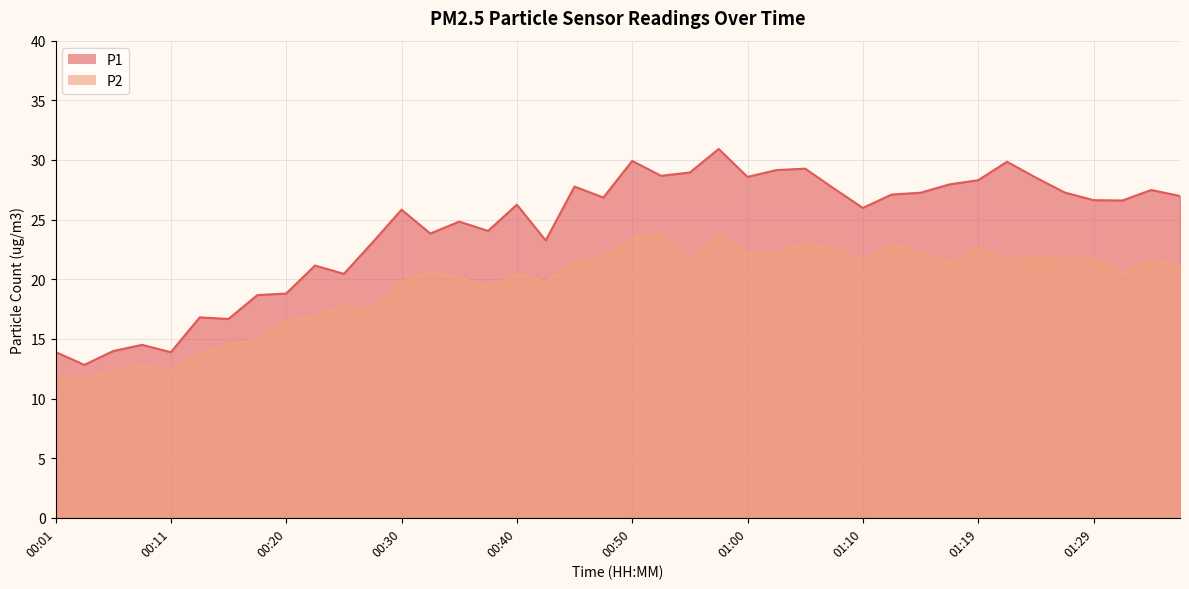

Reading right to left, transcribe all the data shown in this chart.

P1: 27.0	27.5	26.6	26.6	27.3	28.5	29.9	28.3	27.9	27.2	27.1	26.0	27.6	29.3	29.1	28.6	30.9	28.9	28.7	29.9	26.9	27.8	23.2	26.2	24.1	24.8	23.8	25.8	23.1	20.4	21.1	18.8	18.7	16.7	16.8	13.9	14.5	14.0	12.8	13.9
P2: 21.1	21.6	20.6	21.7	21.8	21.9	21.6	22.6	21.4	22.3	22.9	21.6	22.5	23.0	22.2	22.1	23.6	21.5	23.8	23.4	21.9	21.4	19.8	20.4	19.3	20.1	20.6	19.7	17.6	17.7	16.9	16.5	14.9	14.5	13.7	12.3	12.8	12.3	11.6	11.8